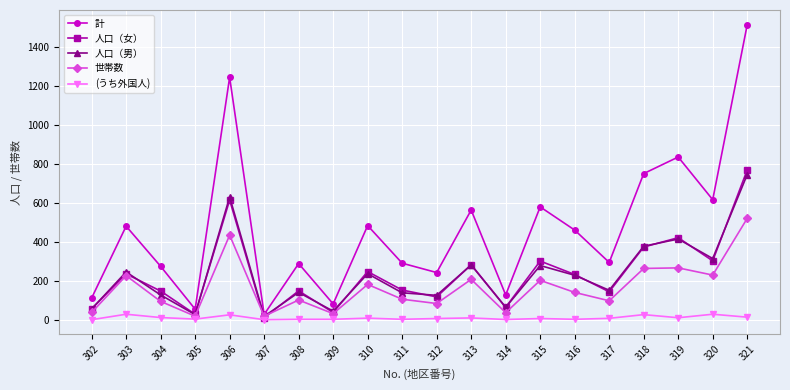

What are all the series names shown in the legend?

計, 人口（女）, 人口（男）, 世帯数, (うち外国人)